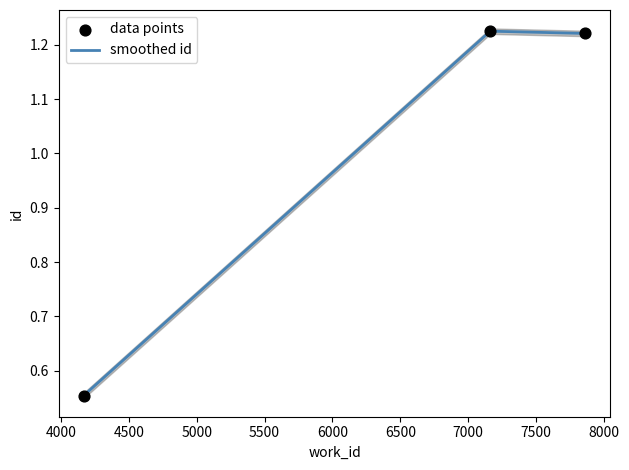

Which has a higher value, 4167 or 7163?

7163